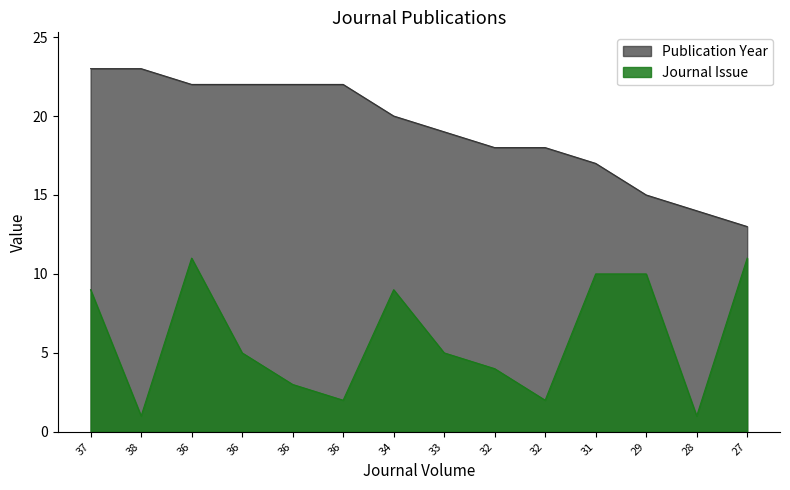

Reading right to left, list all the values displayed in this chart.

Publication Year: 13	14	15	17	18	18	19	20	22	22	22	22	23	23
Journal Issue: 11	1	10	10	2	4	5	9	2	3	5	11	1	9